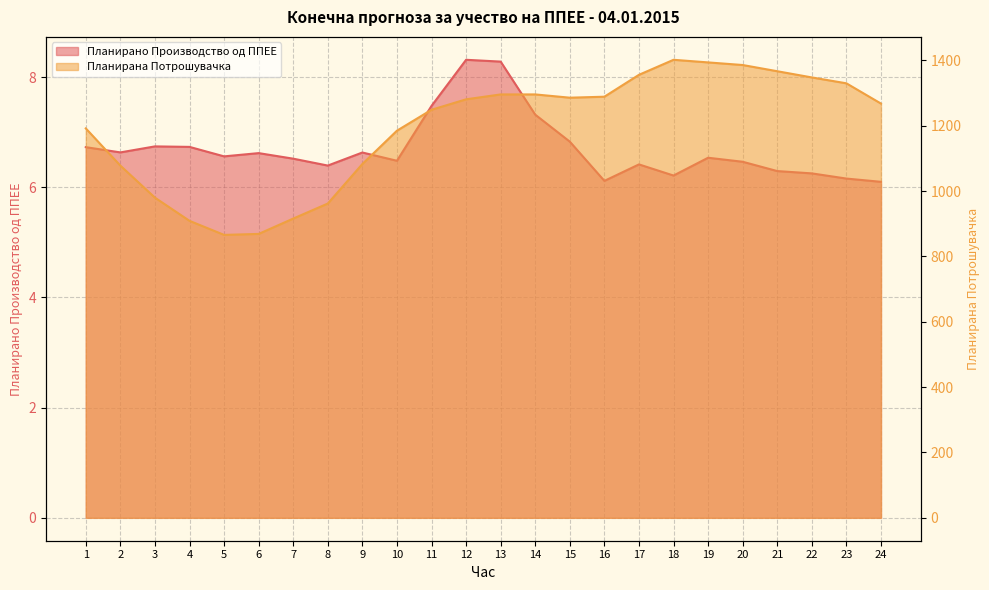

What is the difference between the maximum and second lowest values in the Планирано Производство од ППЕЕ series?

2.2